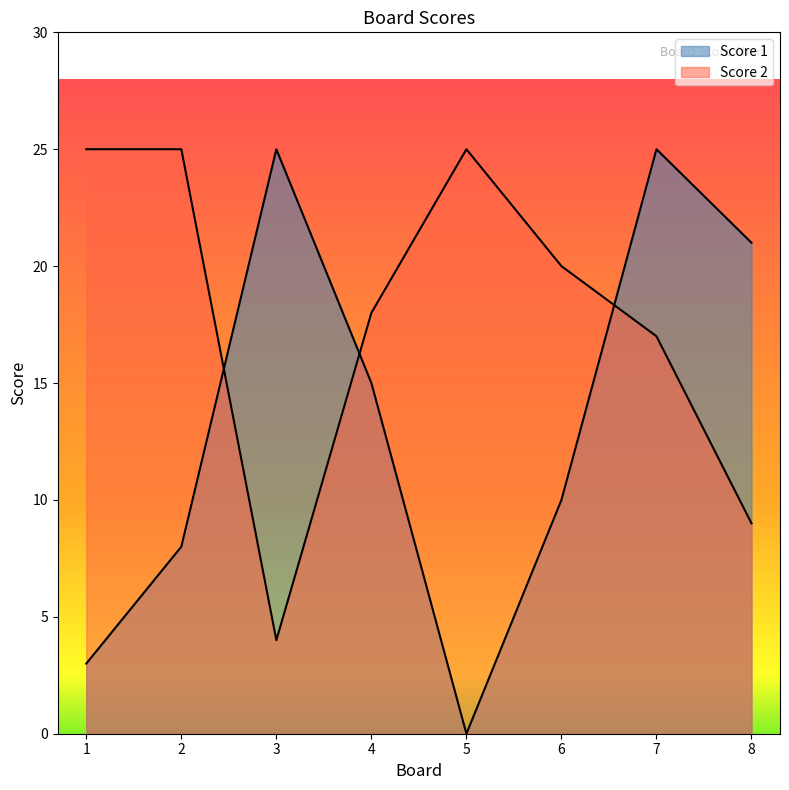

After their last crossing, which series has the higher values: Score 2 or Score 1?

Score 1